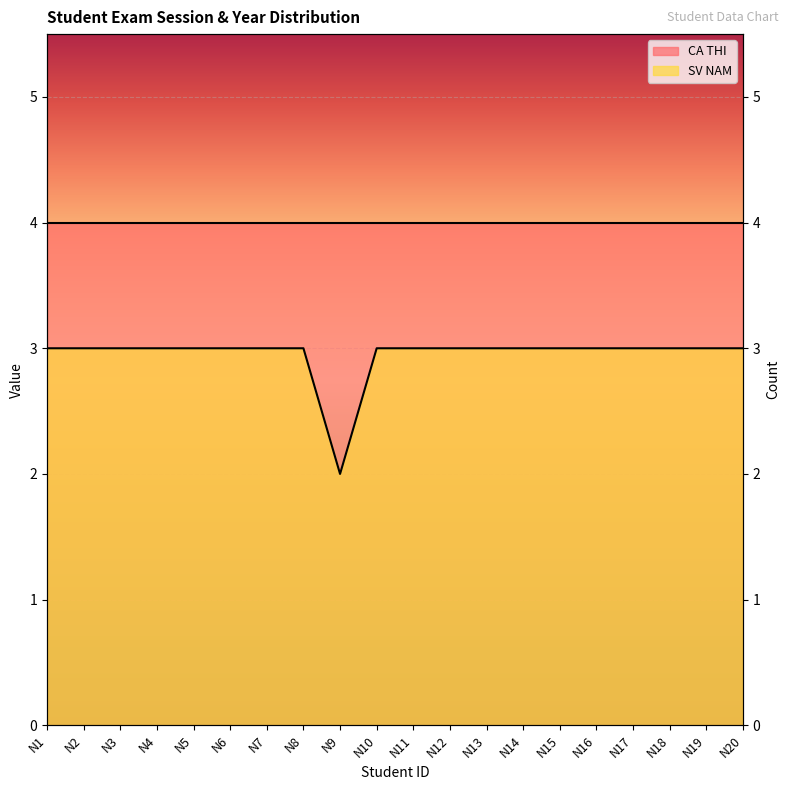

True or false: the data has more than 0 interior local peaks.

False